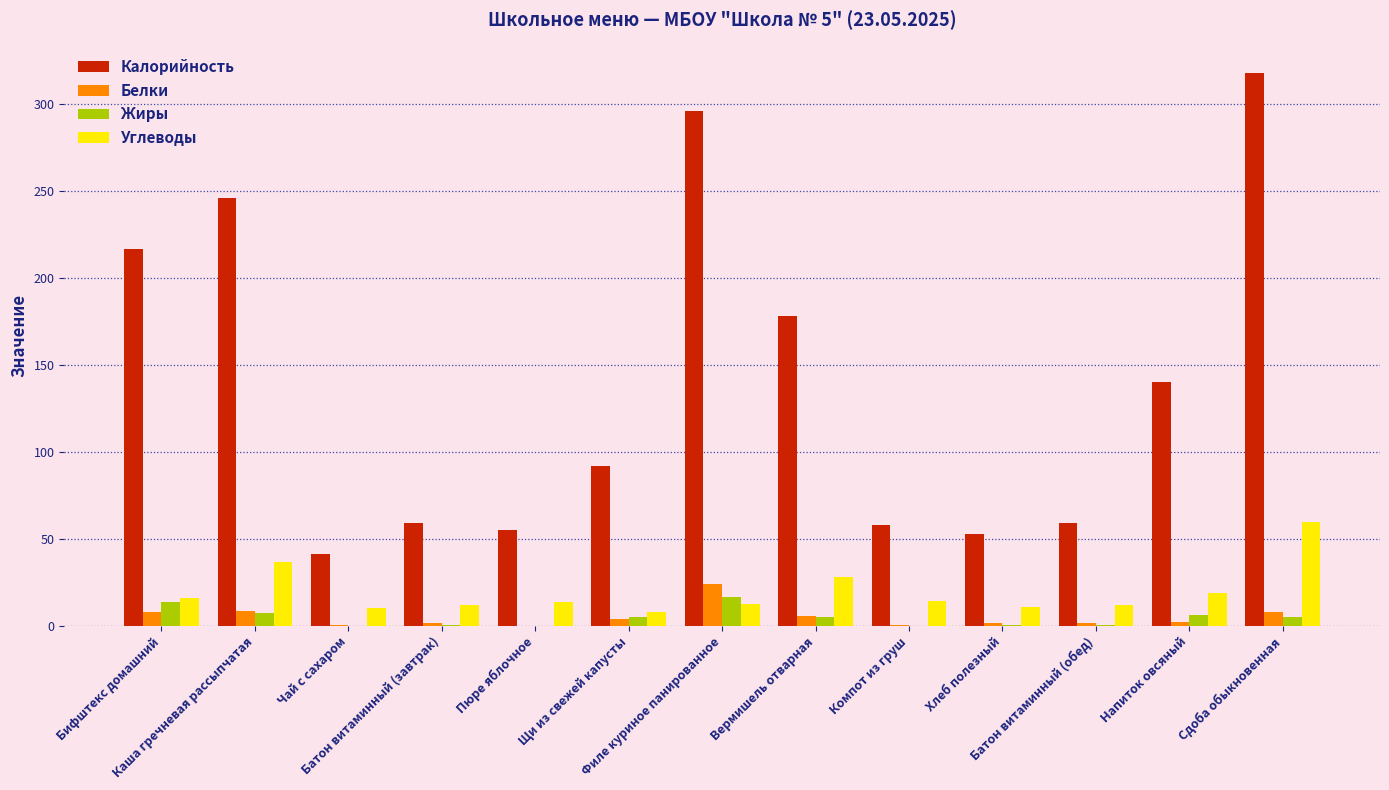

How many series are shown in this chart?

4